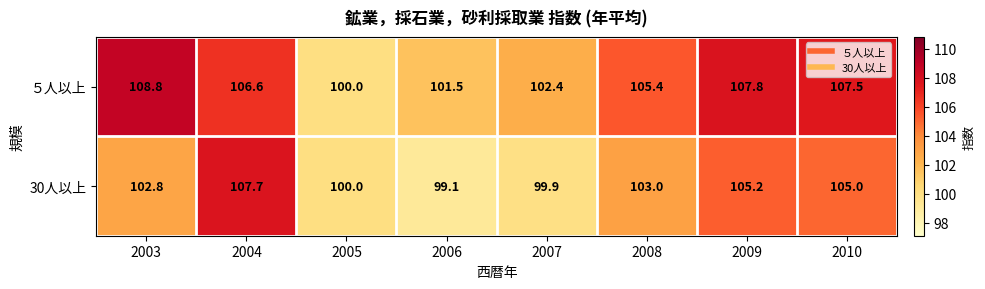

What is the minimum value for ５人以上?

100.0